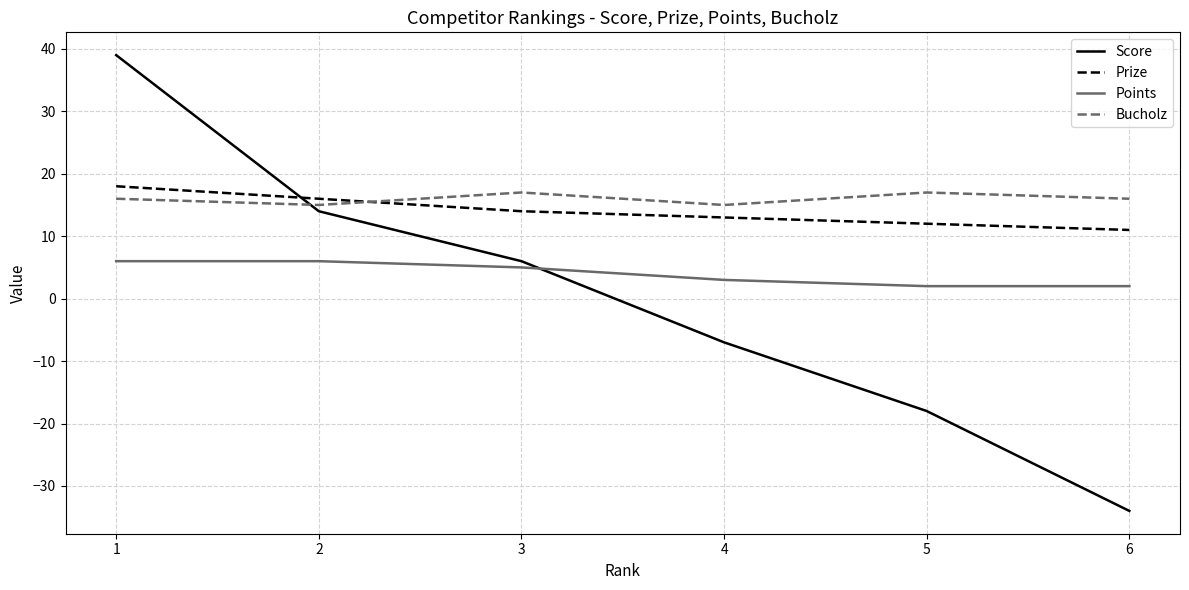

Is it true that Prize equals 14 at 3?

True